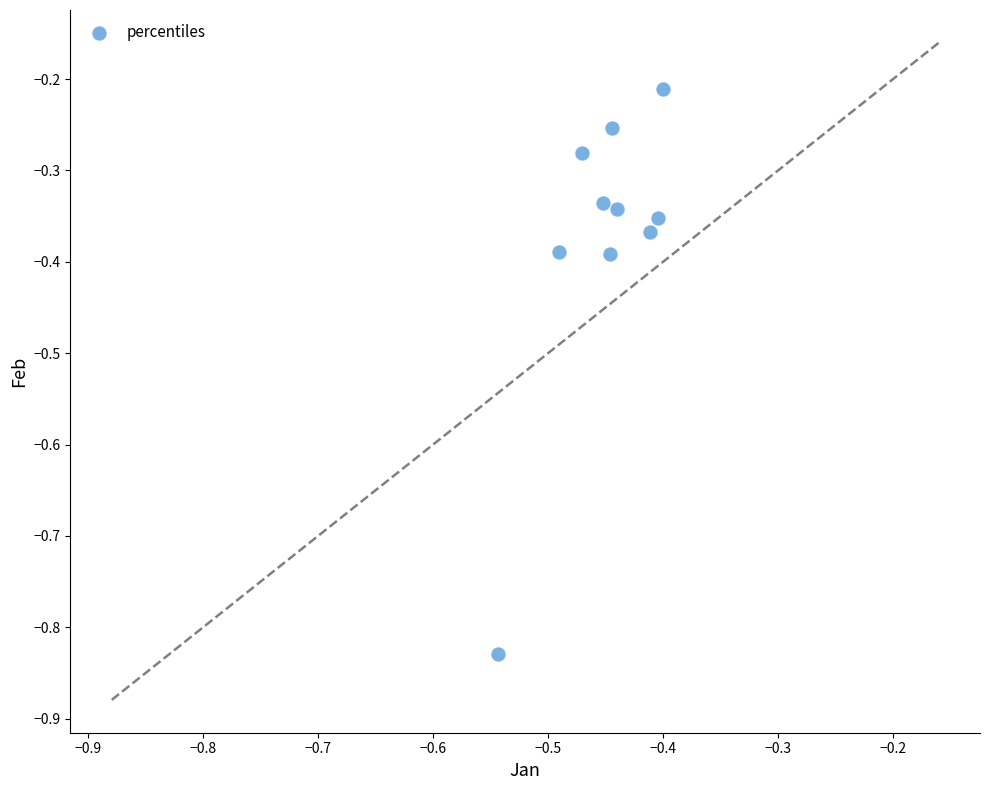

What is the average X value?

-0.5